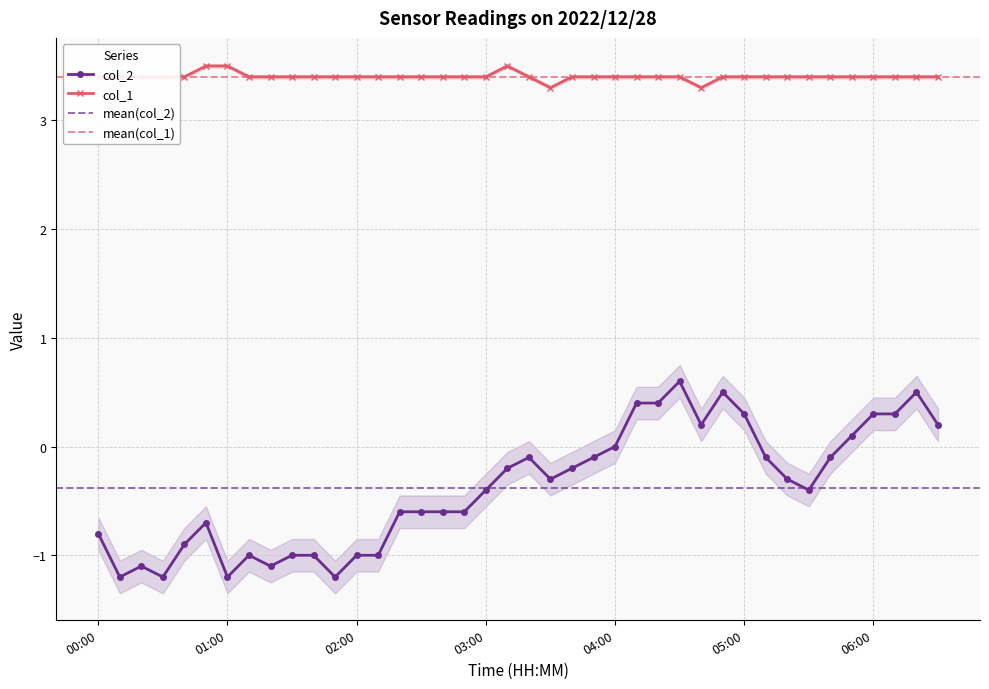

Reading right to left, transcribe all the data shown in this chart.

col_2: 06:30=0.2	06:20=0.5	06:10=0.3	06:00=0.3	05:50=0.1	05:40=-0.1	05:30=-0.4	05:20=-0.3	05:10=-0.1	05:00=0.3	04:50=0.5	04:40=0.2	04:30=0.6	04:20=0.4	04:10=0.4	04:00=0.0	03:50=-0.1	03:40=-0.2	03:30=-0.3	03:20=-0.1	03:10=-0.2	03:00=-0.4	02:50=-0.6	02:40=-0.6	02:30=-0.6	02:20=-0.6	02:10=-1.0	02:00=-1.0	01:50=-1.2	01:40=-1.0	01:30=-1.0	01:20=-1.1	01:10=-1.0	01:00=-1.2	00:50=-0.7	00:40=-0.9	00:30=-1.2	00:20=-1.1	00:10=-1.2	00:00=-0.8
col_1: 06:30=3.4	06:20=3.4	06:10=3.4	06:00=3.4	05:50=3.4	05:40=3.4	05:30=3.4	05:20=3.4	05:10=3.4	05:00=3.4	04:50=3.4	04:40=3.3	04:30=3.4	04:20=3.4	04:10=3.4	04:00=3.4	03:50=3.4	03:40=3.4	03:30=3.3	03:20=3.4	03:10=3.5	03:00=3.4	02:50=3.4	02:40=3.4	02:30=3.4	02:20=3.4	02:10=3.4	02:00=3.4	01:50=3.4	01:40=3.4	01:30=3.4	01:20=3.4	01:10=3.4	01:00=3.5	00:50=3.5	00:40=3.4	00:30=3.4	00:20=3.4	00:10=3.4	00:00=3.4